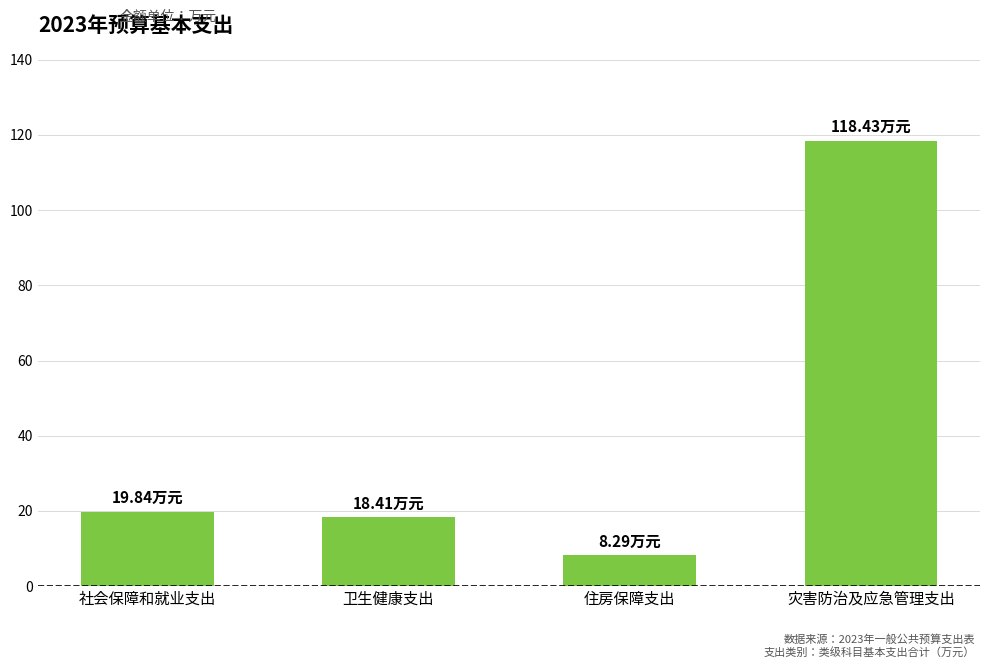

What is the value of the 3rd bar from the left?

8.3